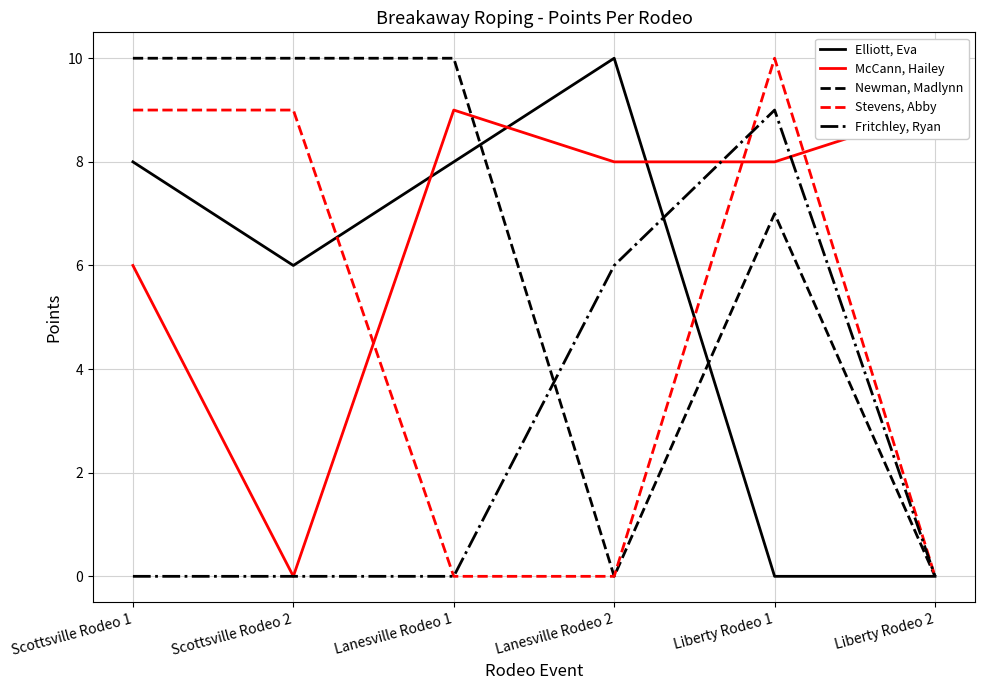

How many distinct data groups are displayed?

5